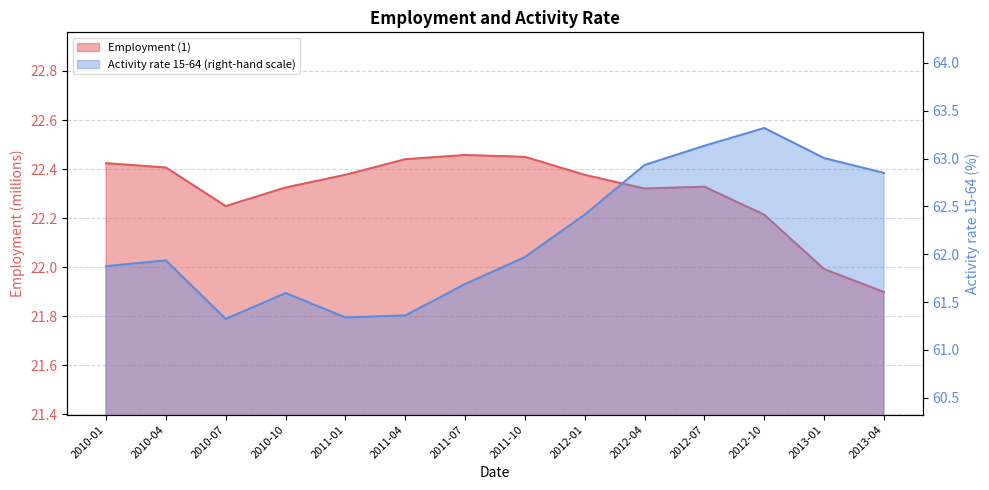

List the series in order of their overall mean, lowest first.

Employment (1), Activity rate 15-64 (right-hand scale)